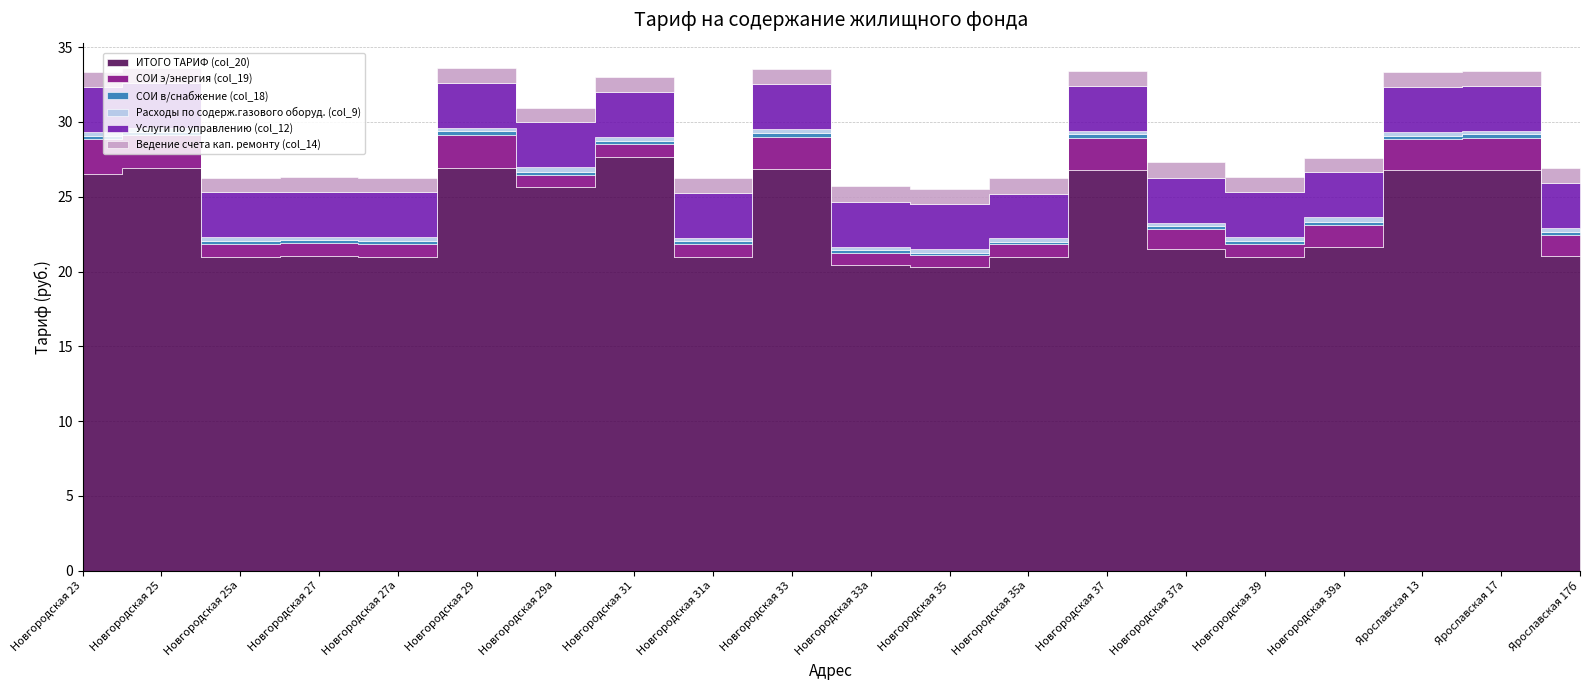

At which category is the sum across all series the highest?

Новгородская 29